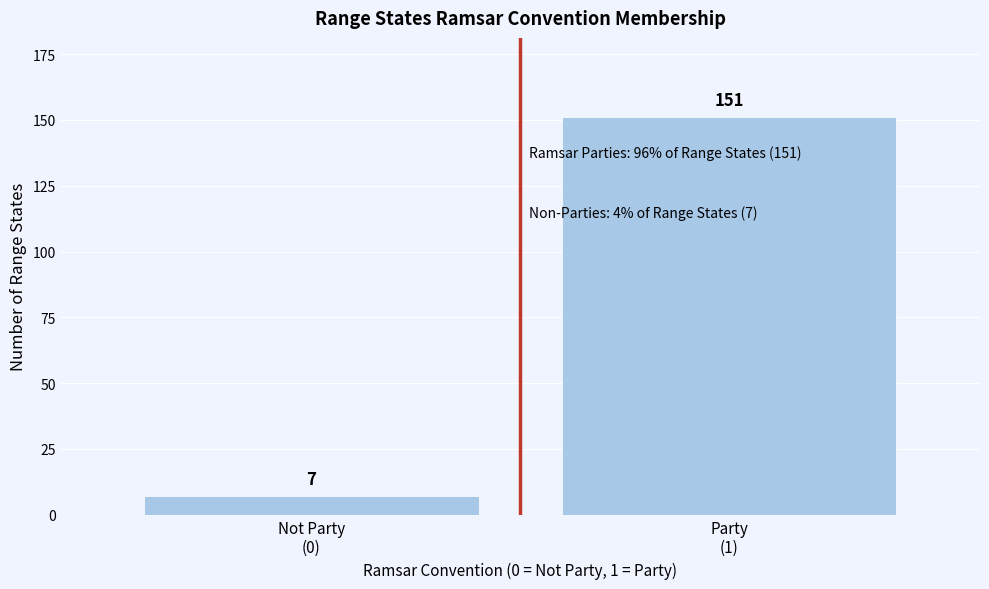

Reading left to right, transcribe all the data shown in this chart.

7	151